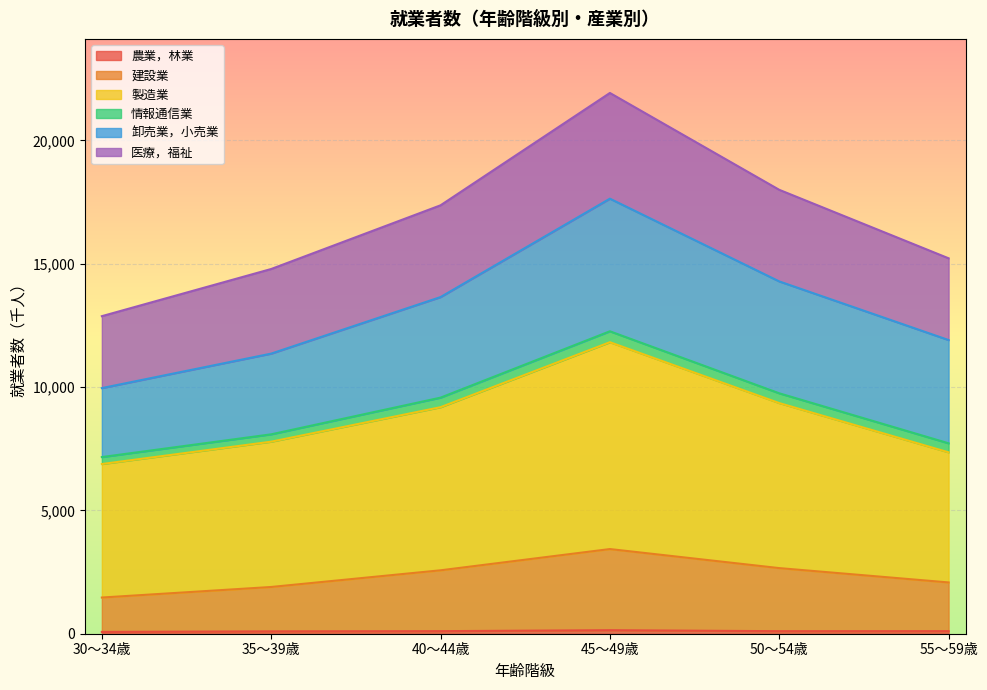

At which category is the sum across all series the highest?

45～49歳